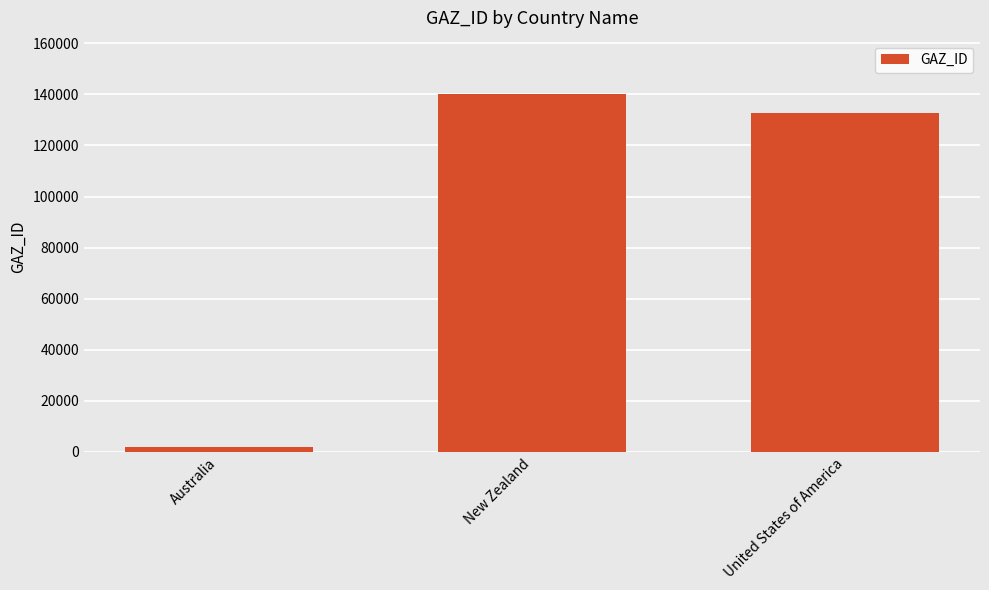

What is the ratio of the value at United States of America to the value at New Zealand?

0.9